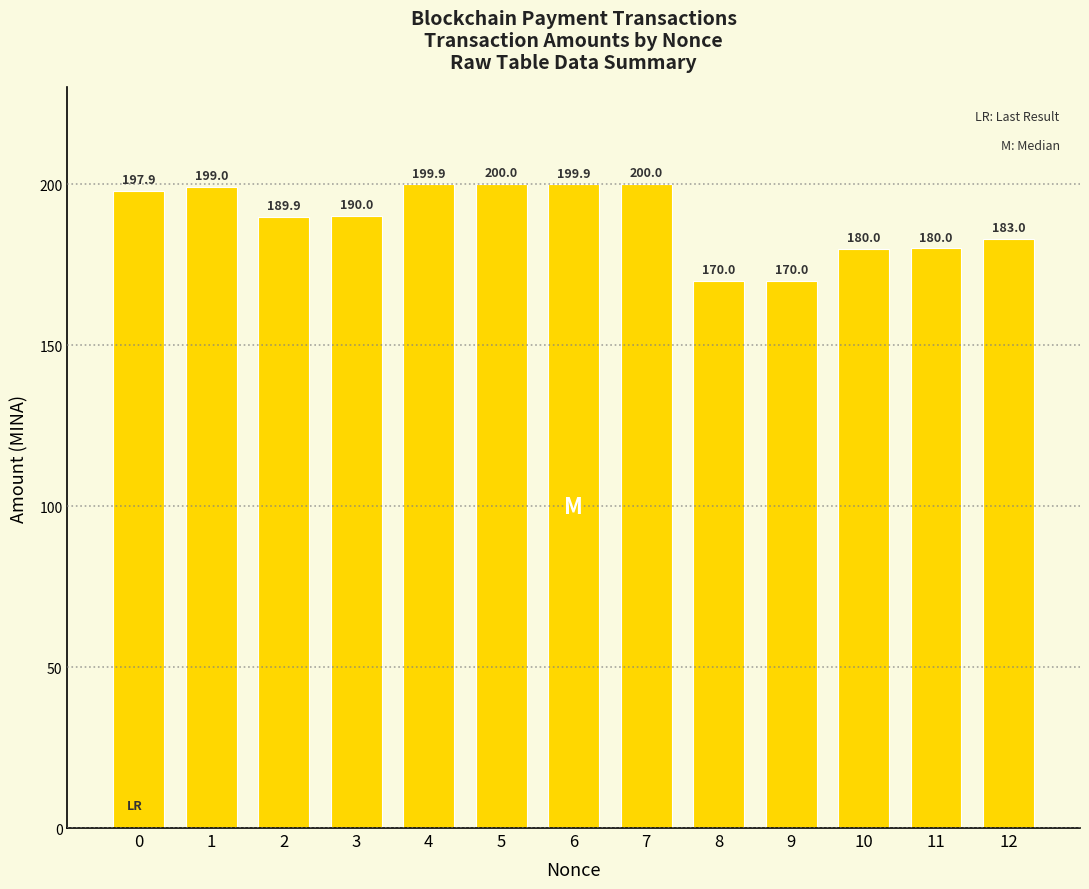

The chart shows a value of 333.8 at 3. True or false?

False